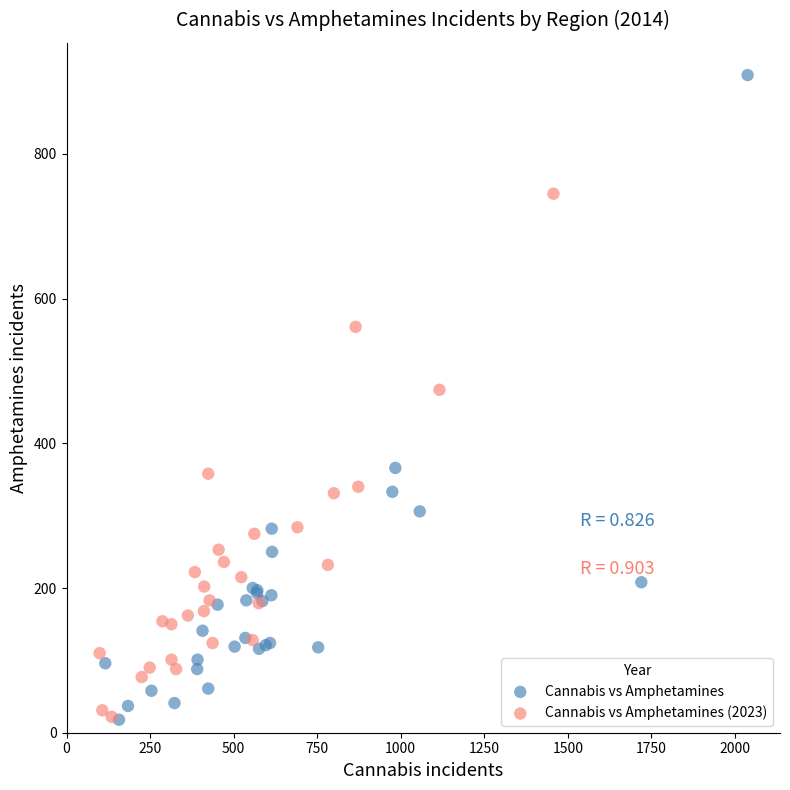

Which series contains the highest Y value?

Cannabis vs Amphetamines